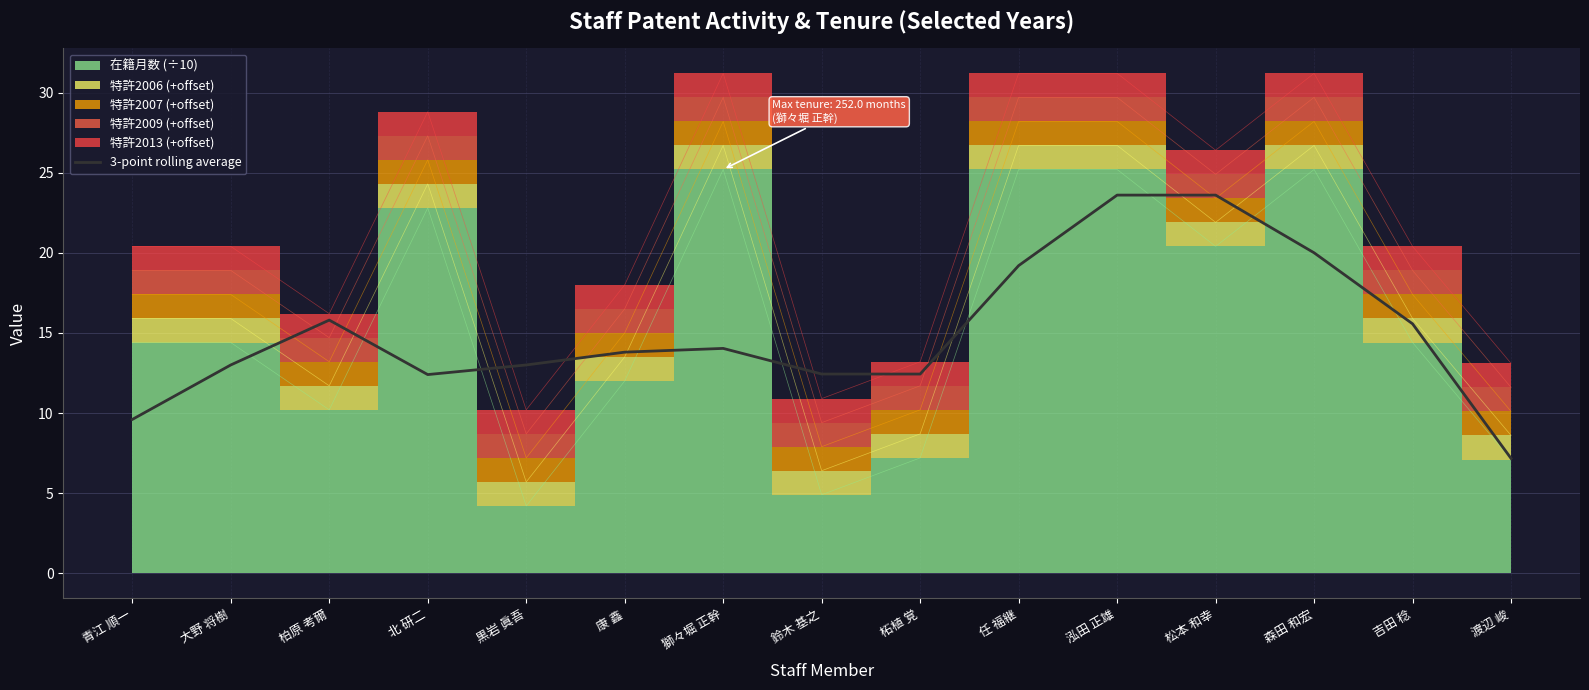

What value does the data have at 泓田 正雄?

23.6